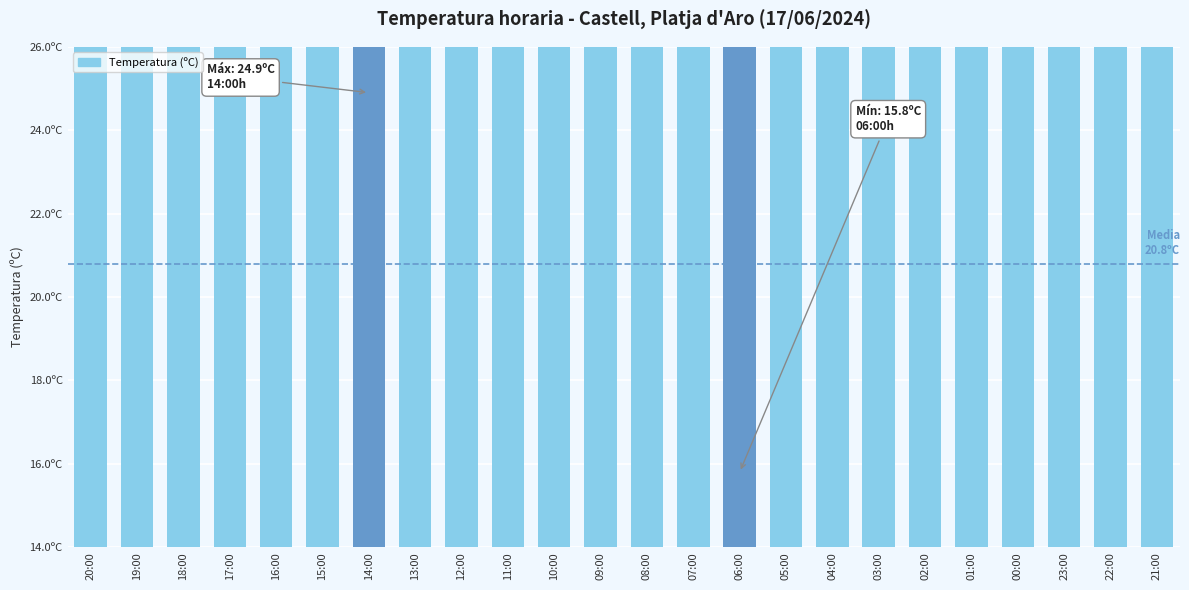

What is the sum of the values at 15:00 and 00:00?

44.4